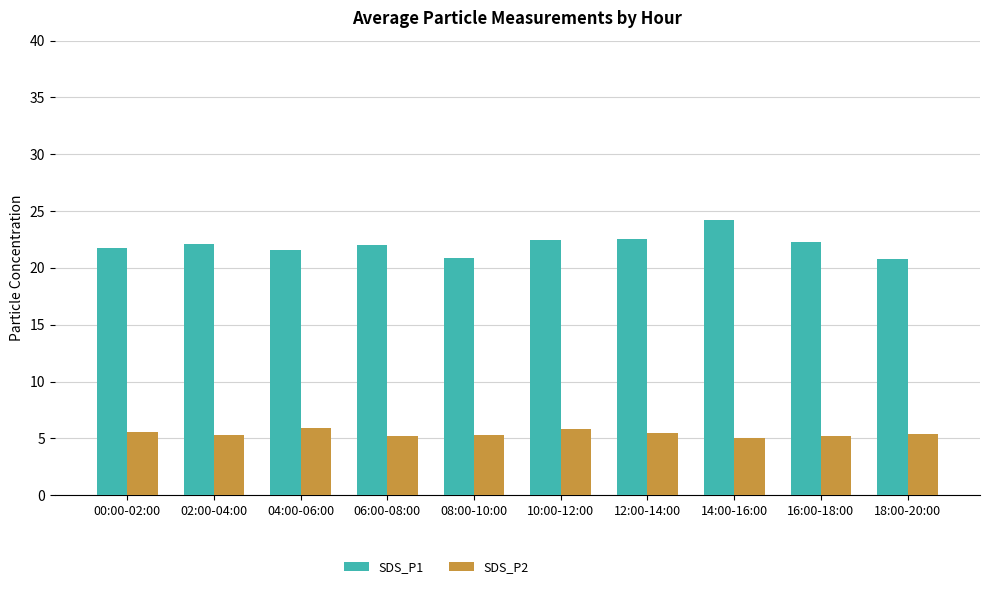

Read the SDS_P1 value at 02:00-04:00.

22.1